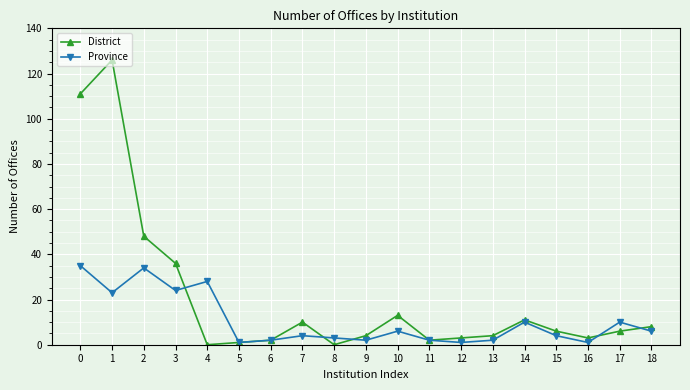

At which category is the sum across all series the highest?

1